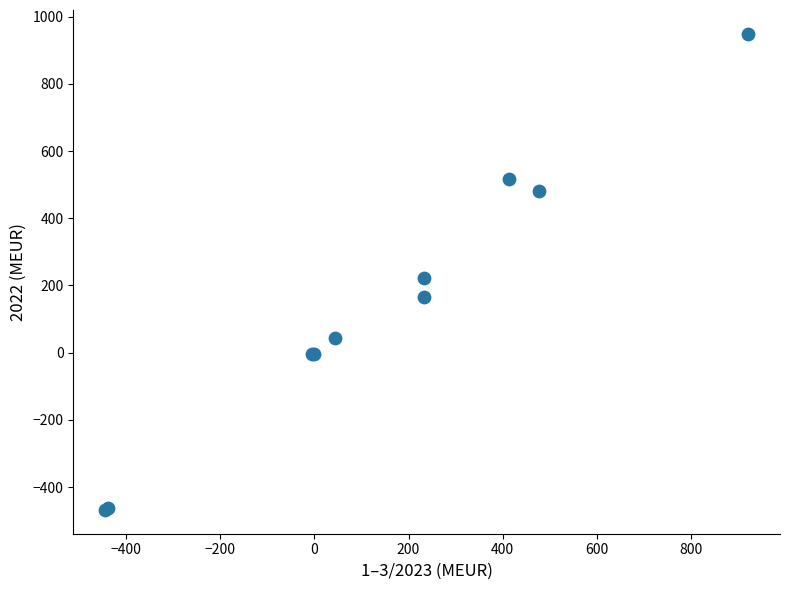

What Y value in the scatter plot is closest to 240?

223